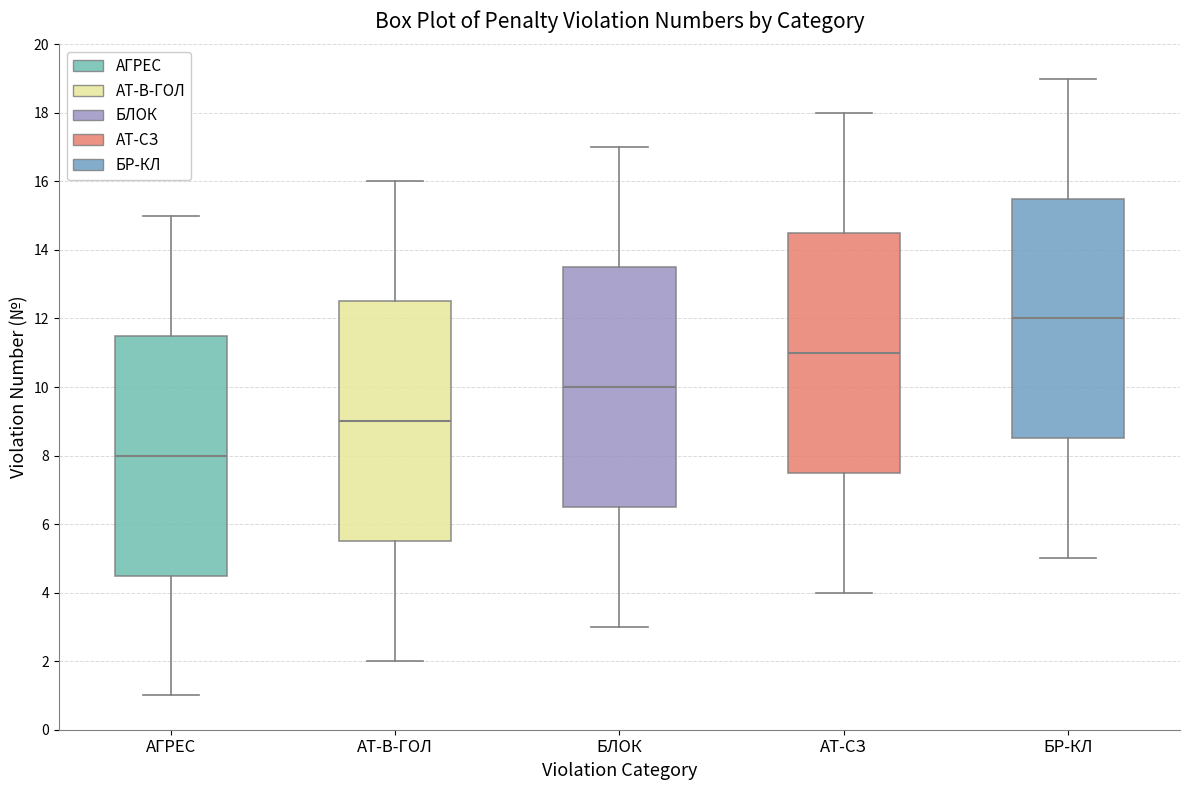

Reading left to right, transcribe this box plot: for each box, give where its median line is, the range the box spans, and where its two whiskers end, as read against the y-axis. The values are not printed on the chart, so give them approximately, as read against the axis.

АГРЕС: median 8.0, box 4.6 to 11.6, whiskers 1.0 to 15.0
АТ-В-ГОЛ: median 9.0, box 5.6 to 12.6, whiskers 2.0 to 16.0
БЛОК: median 10.0, box 6.6 to 13.6, whiskers 3.0 to 17.0
АТ-СЗ: median 11.0, box 7.6 to 14.6, whiskers 4.0 to 18.0
БР-КЛ: median 12.0, box 8.6 to 15.6, whiskers 5.0 to 19.0